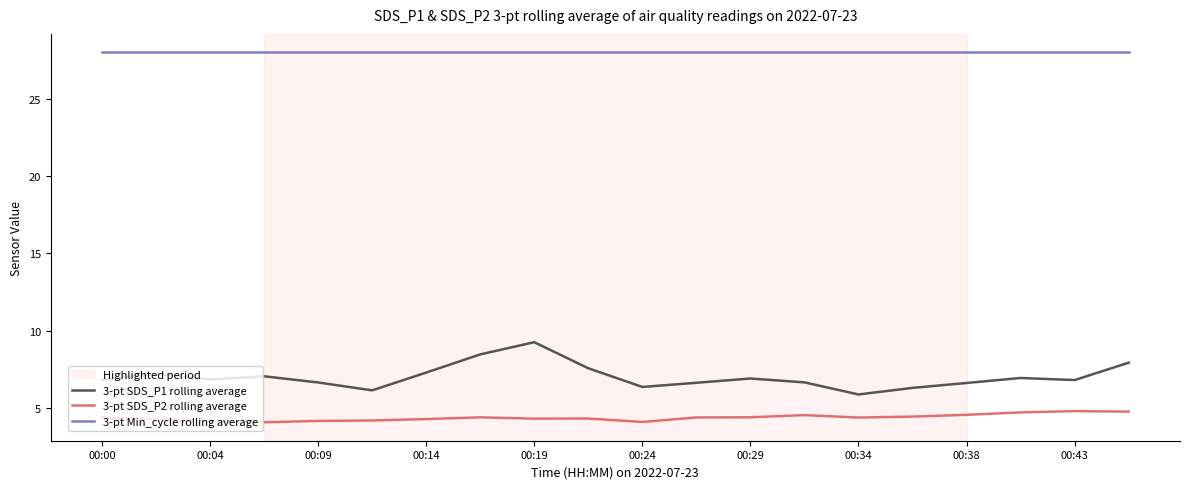

What is the greatest value displayed?

28.0